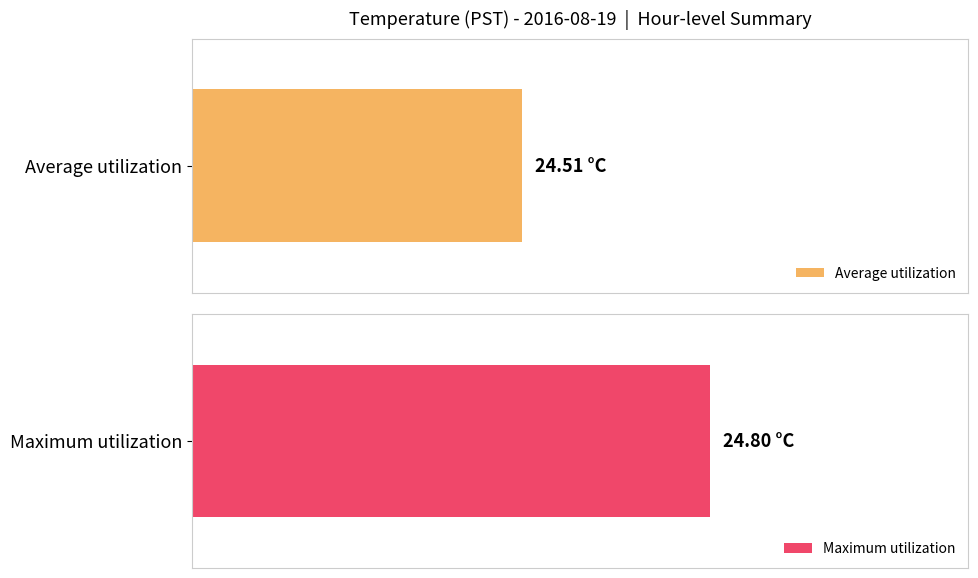

Is it true that Average utilization equals 42.8 at 0?

False